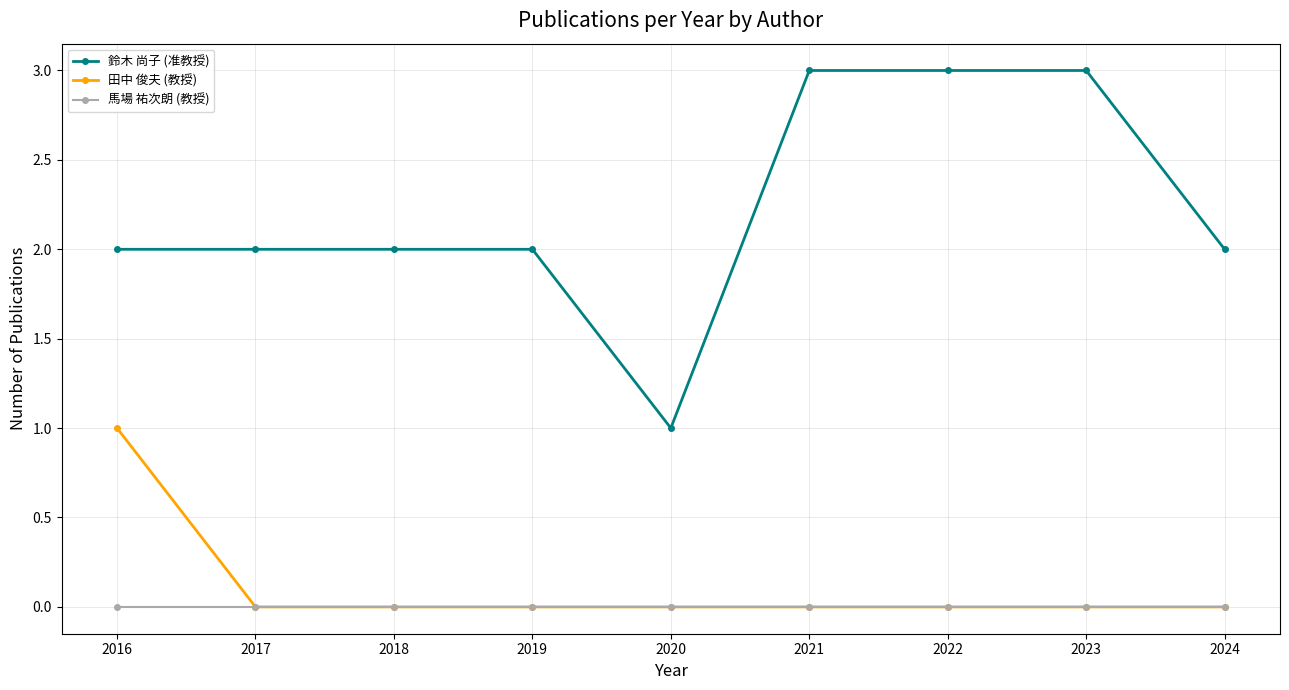

The 馬場 祐次朗 (教授) series shows 0 at 2022. True or false?

True